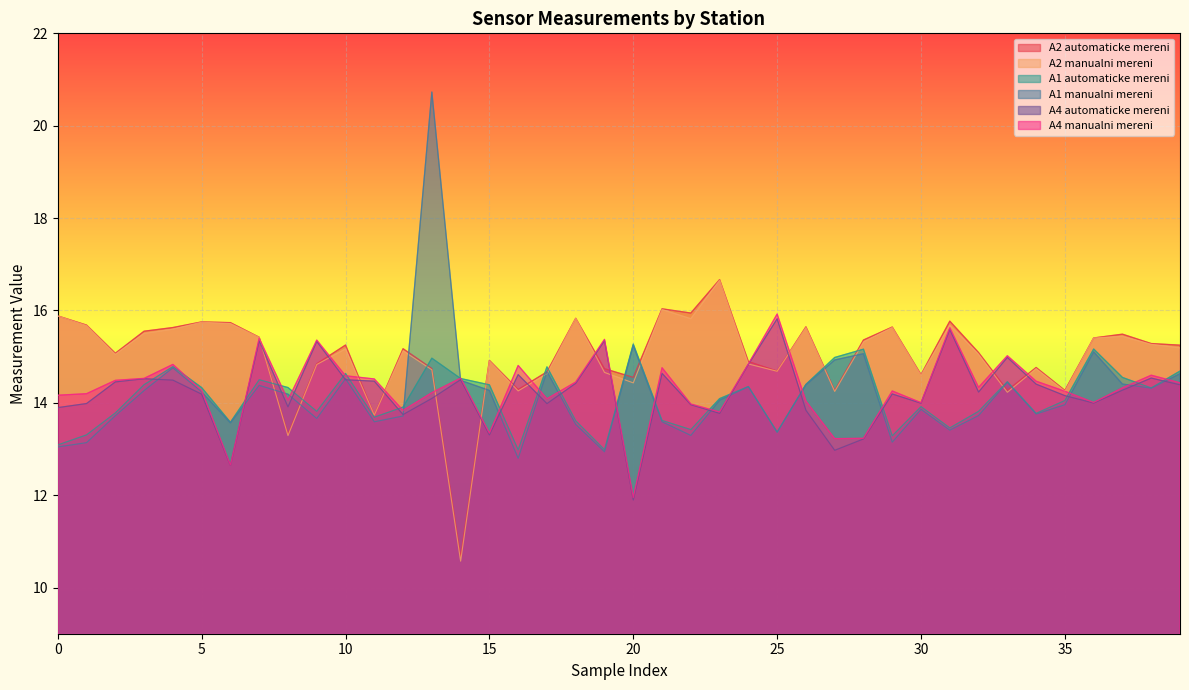

Which series has the largest total across all categories?

A2 automaticke mereni